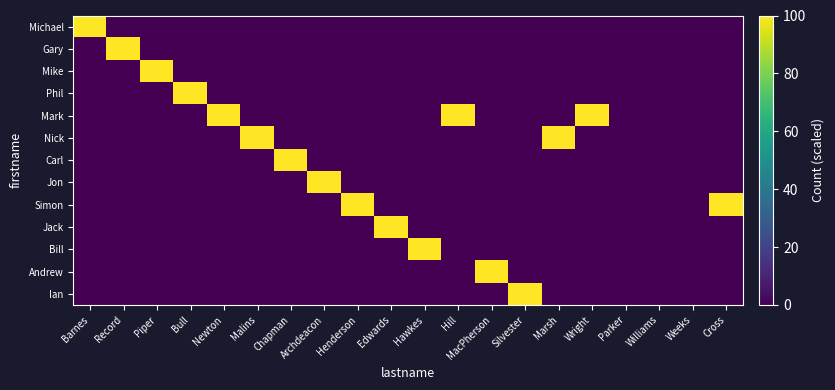

Which category has the lowest value across all series?

Record